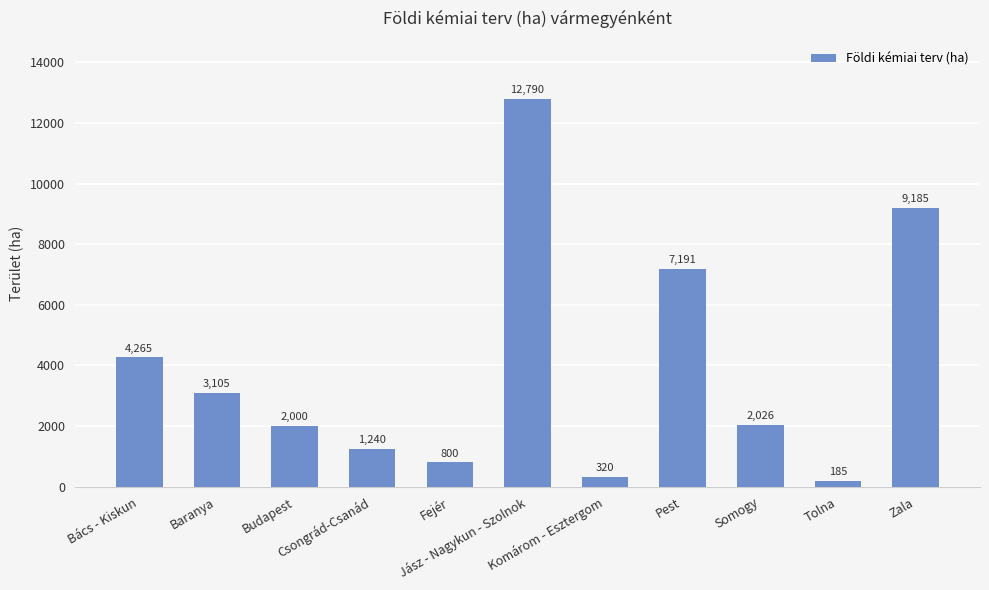

Is it true that the value at Baranya is 5274?

False